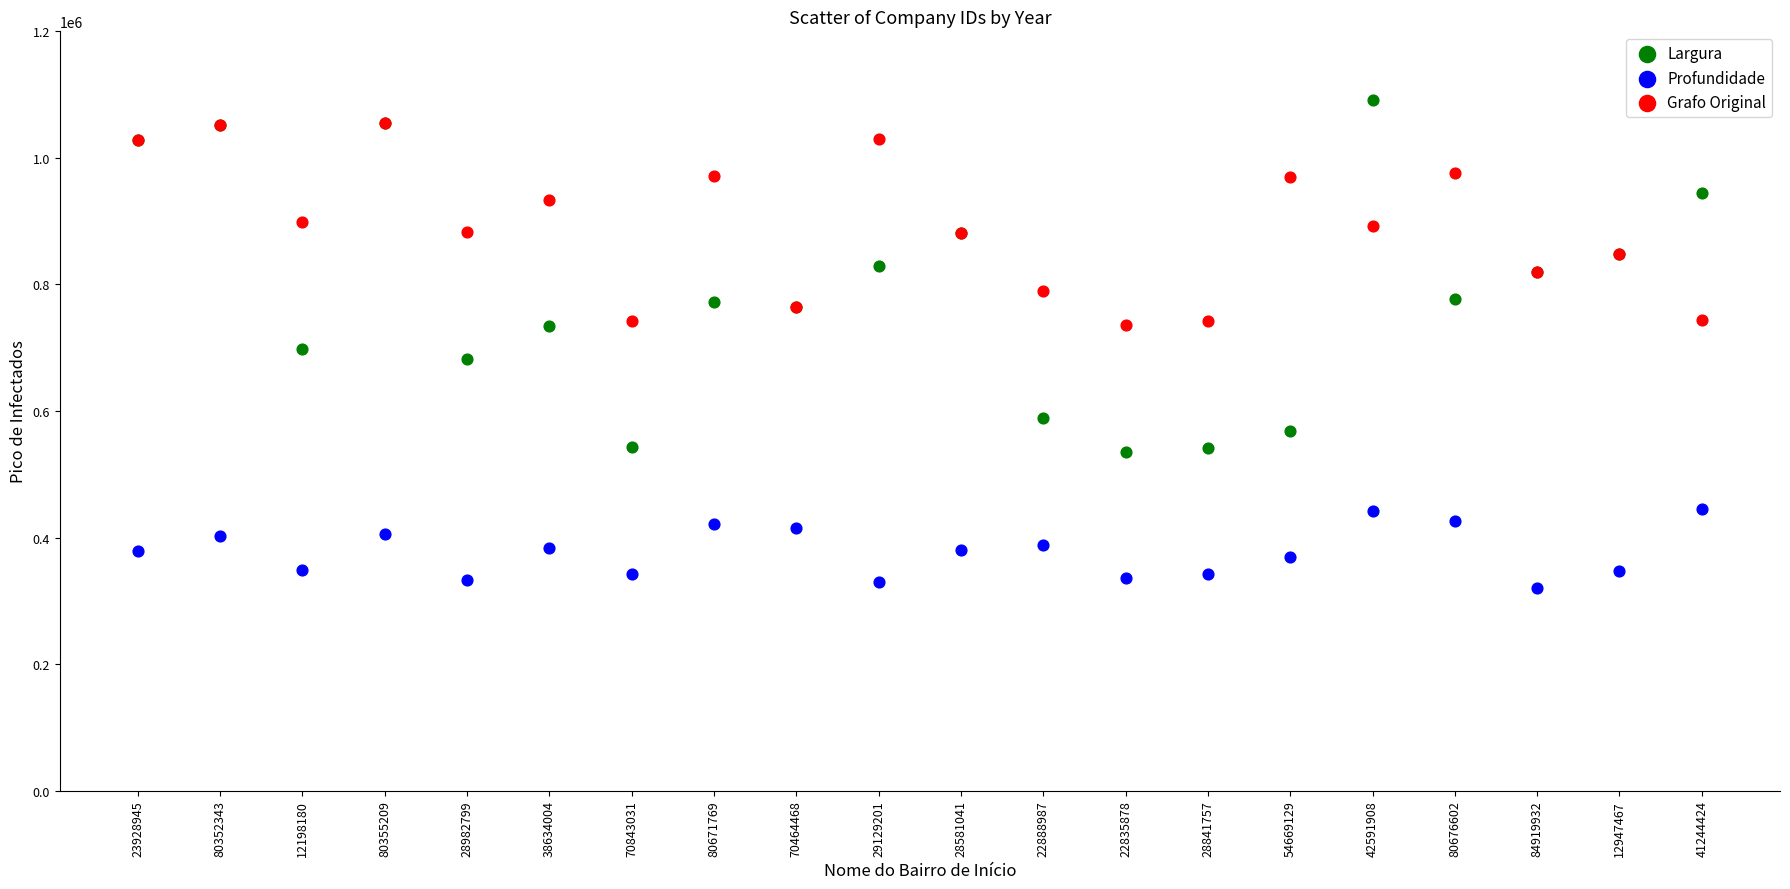

Which series reaches the minimum Y coordinate?

Profundidade